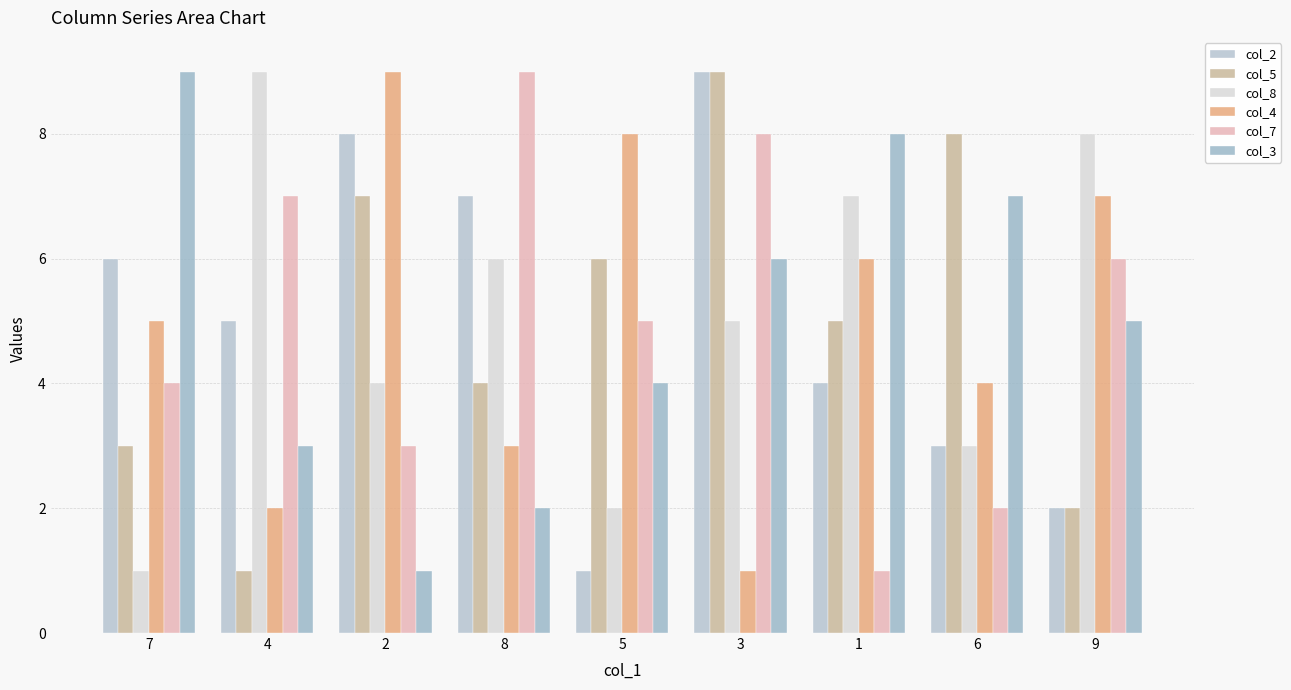

What is the label of the 1st bar from the right?

9